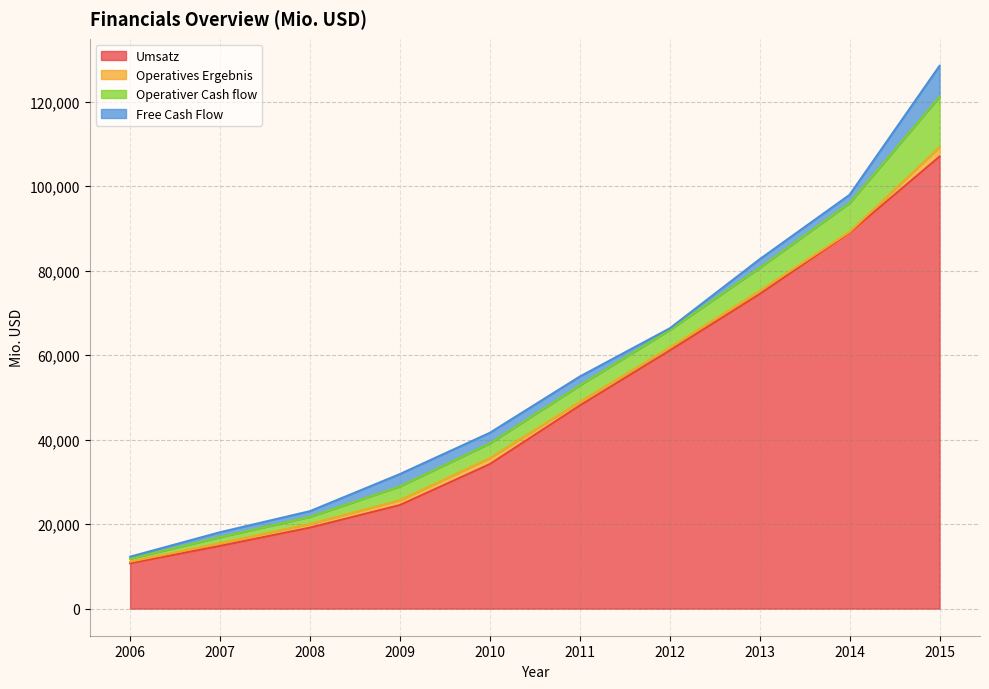

At which category does Operatives Ergebnis reach its first local peak?

2010